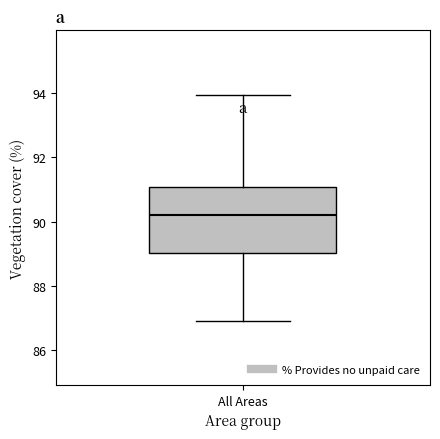

Where is the upper edge of the box for All Areas on the y-axis? The values are not printed on the chart, so give them approximately, as read against the axis.

91.0